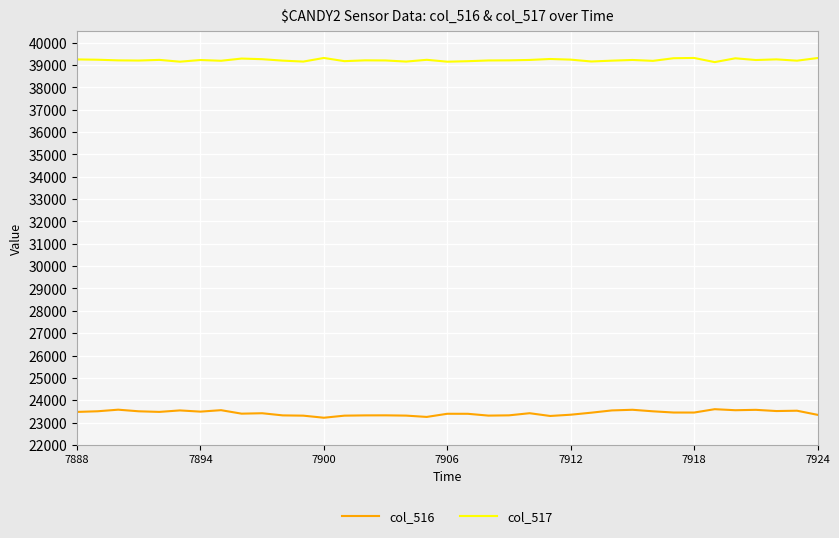

How many lines are shown in the chart?

2